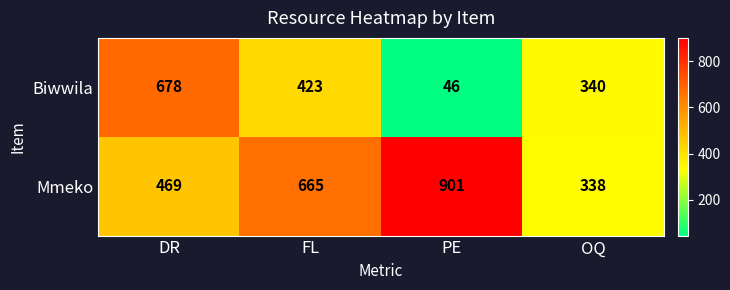

The Mmeko series shows 338 at OQ. True or false?

True